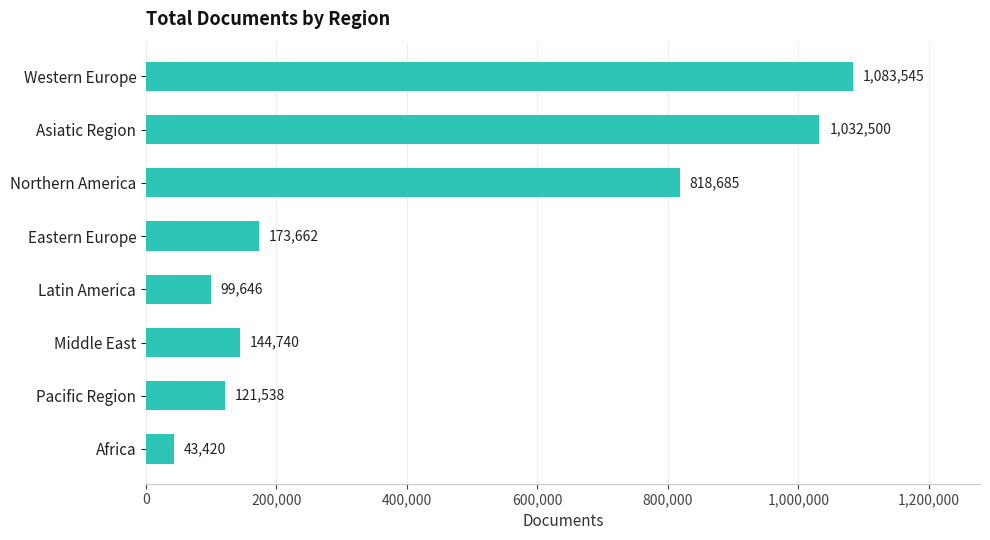

What is the greatest value displayed?

1083545